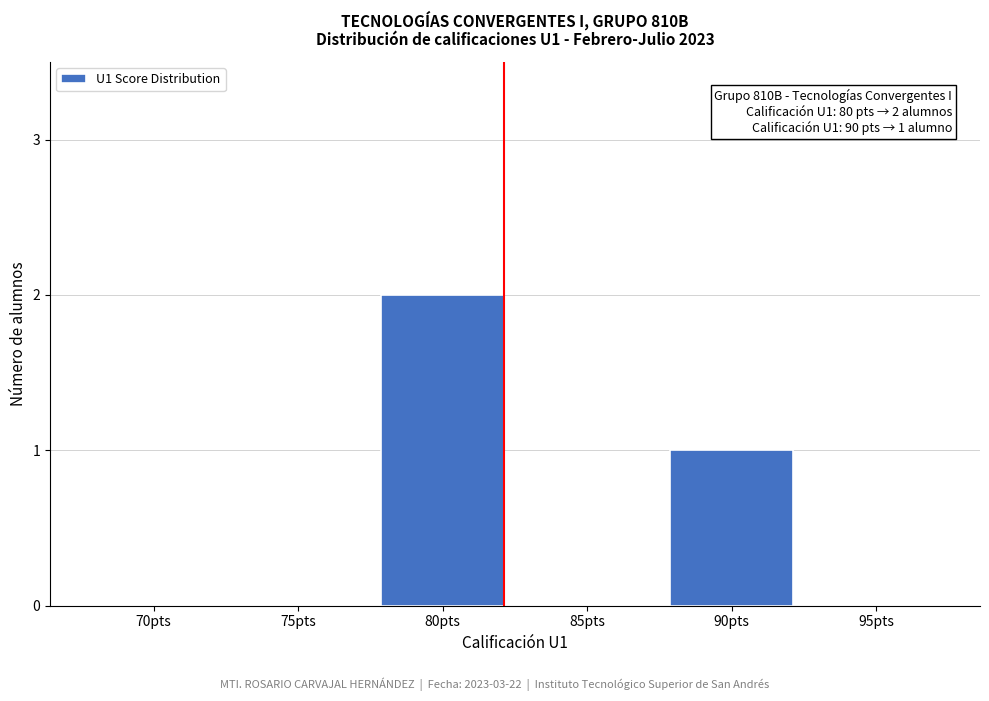

Reading left to right, what are all the values shown in this chart?

70pts=0	75pts=0	80pts=2	85pts=0	90pts=1	95pts=0